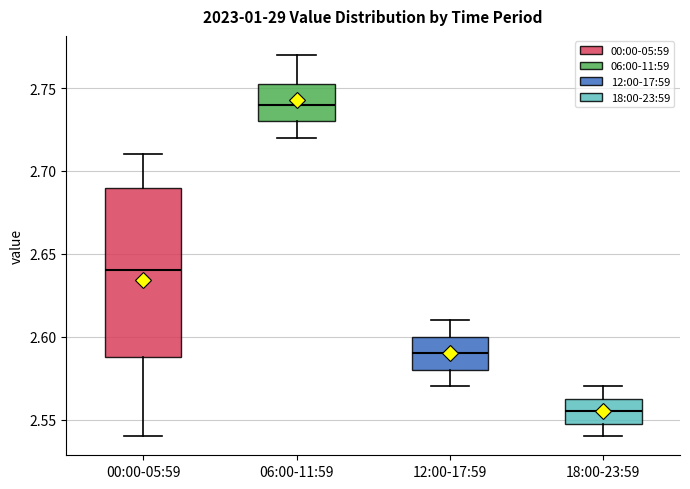

Which box has the highest median line?

06:00-11:59